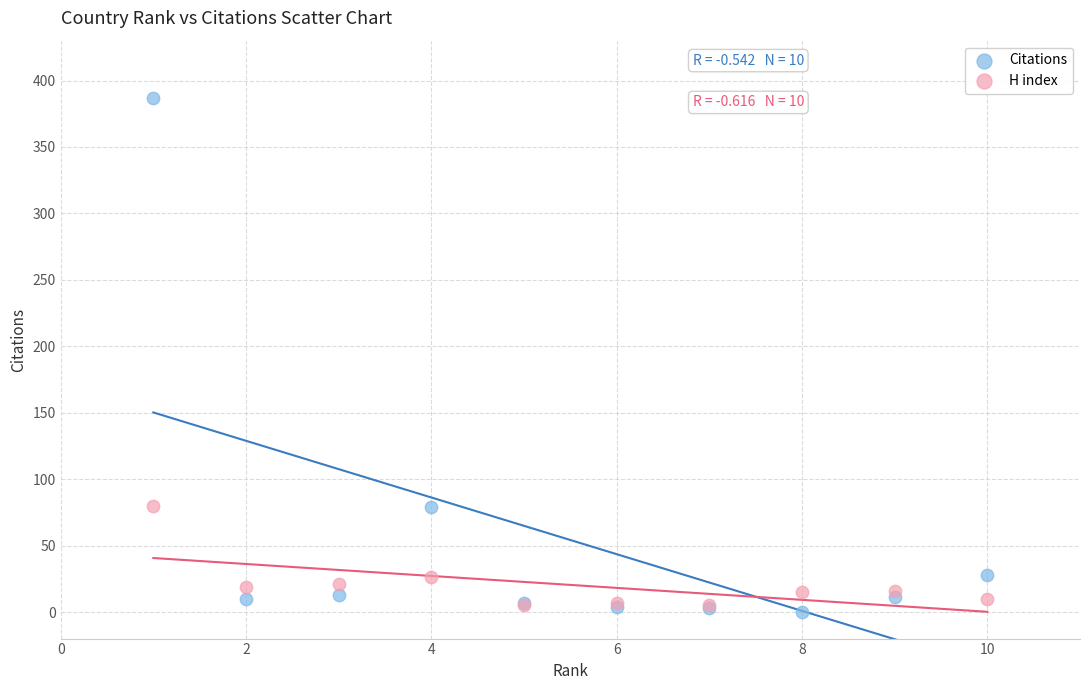

What are all the series names shown in the legend?

Citations, H index